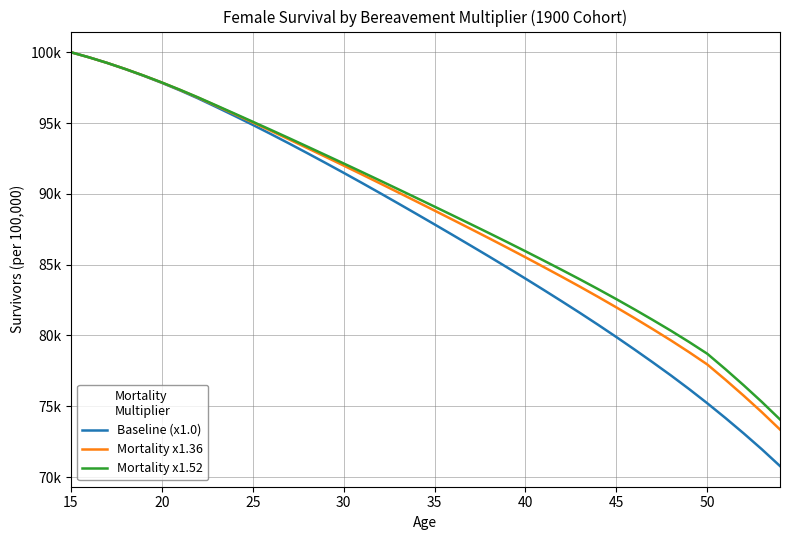

What is the minimum value shown in the chart?

70783.5